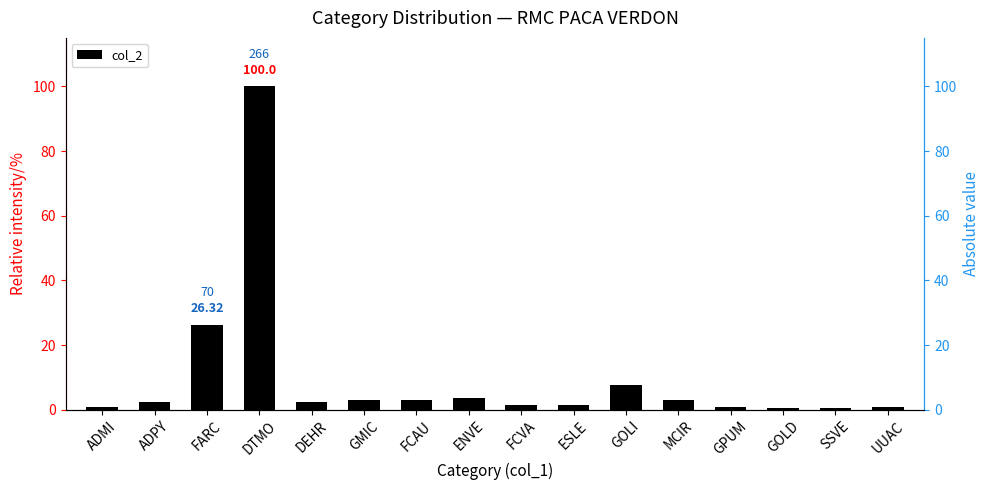

What is the label of the 13th bar from the left?

GPUM